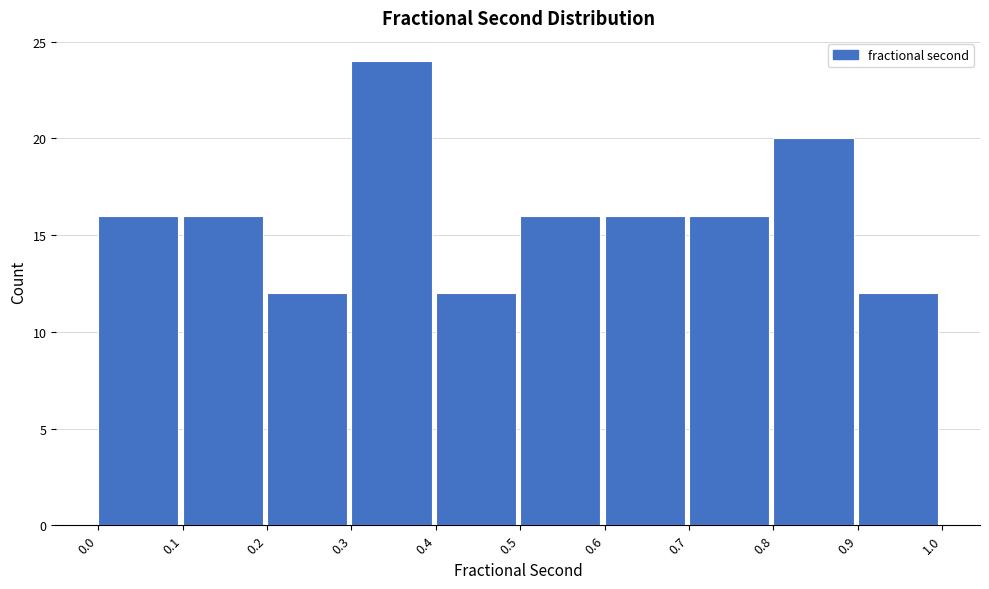

How tall is the bar that spans 0.4 to 0.5 on the x-axis? The values are not printed on the chart, so give them approximately, as read against the axis.

12